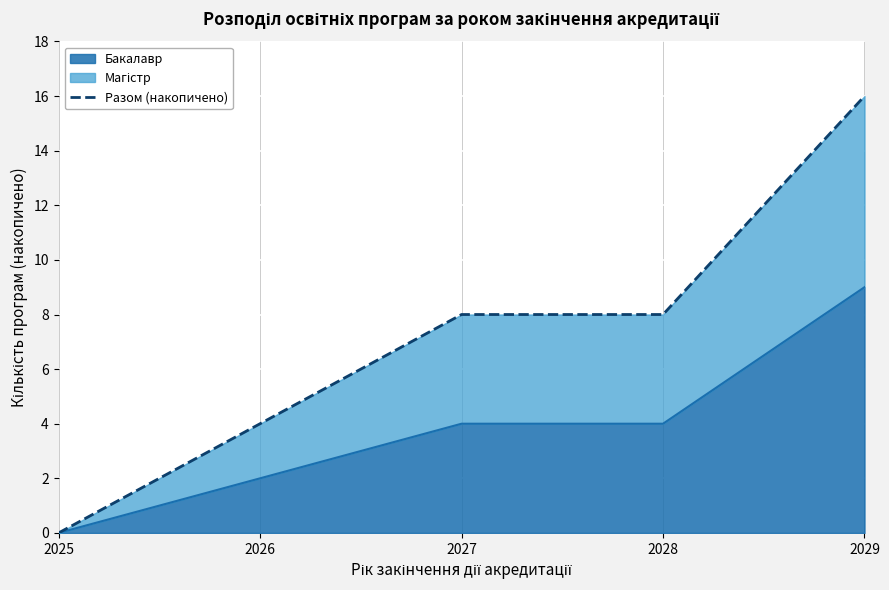

Reading left to right, list all the values displayed in this chart.

2025=0	2026=4	2027=8	2028=8	2029=16